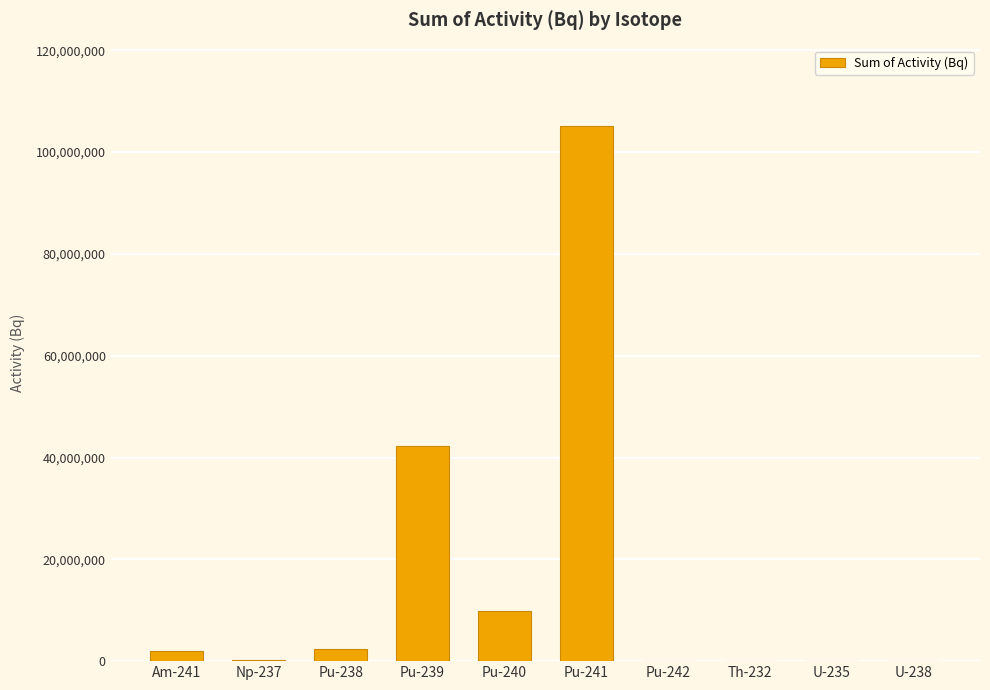

Count the number of categories in the chart.

10